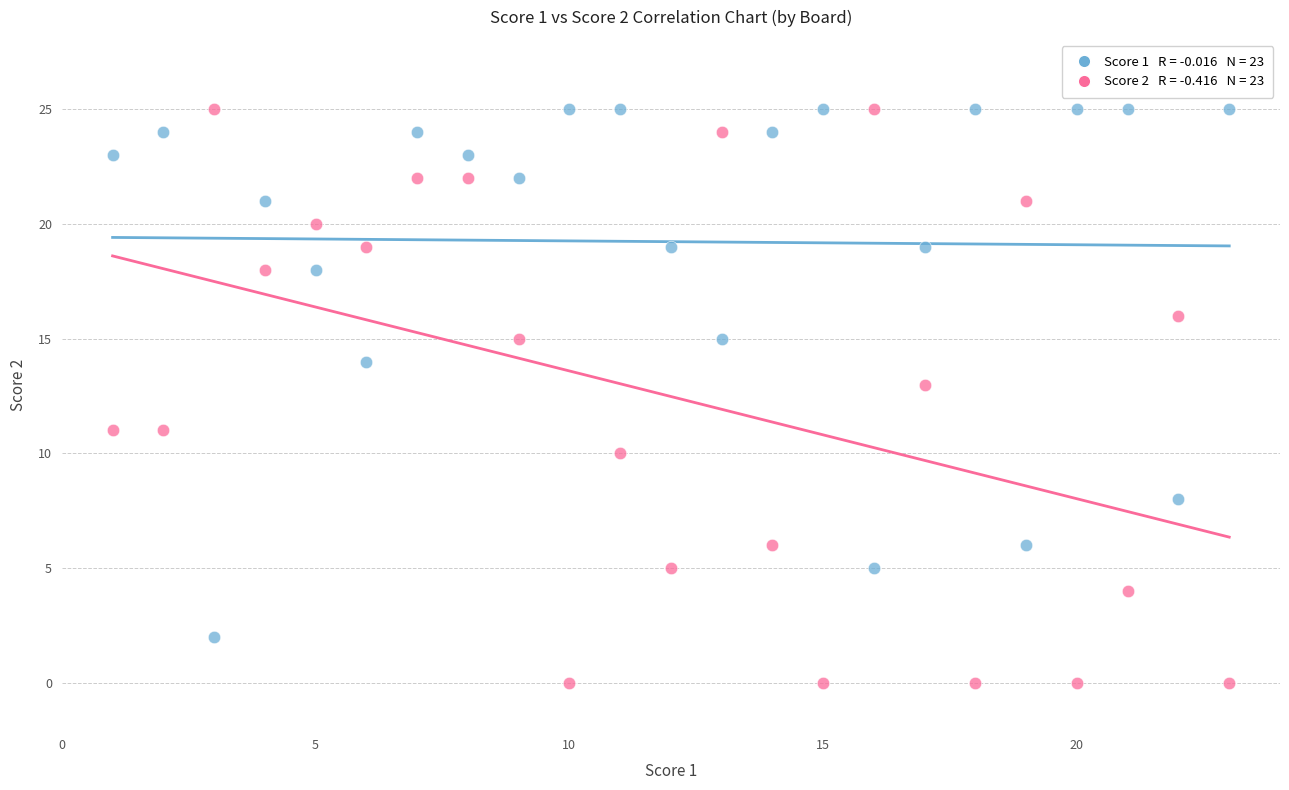

Across all data points, what is the range of Y values (max minus min)?

25